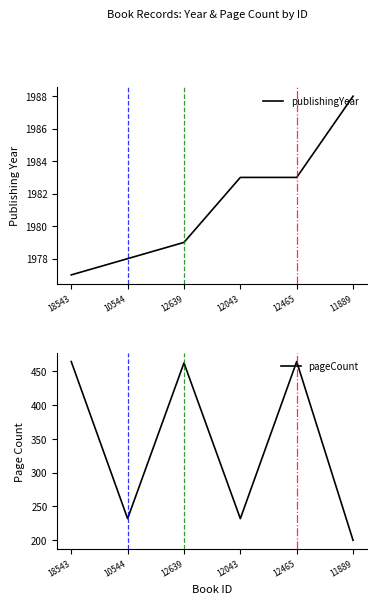

Where is publishingYear nearest to the value 1982?

12043